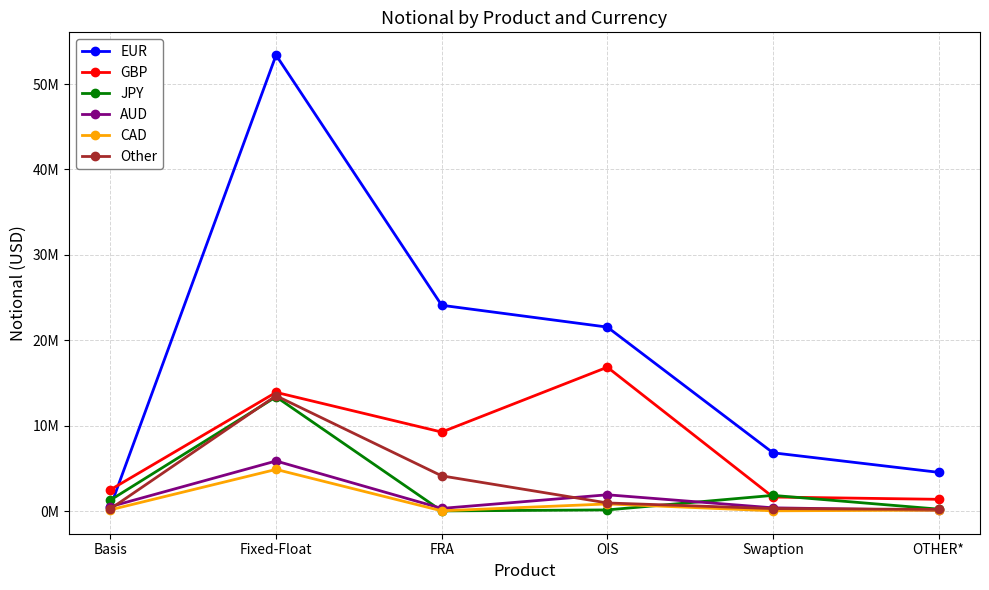

Between OIS and Fixed-Float, which is larger?

Fixed-Float